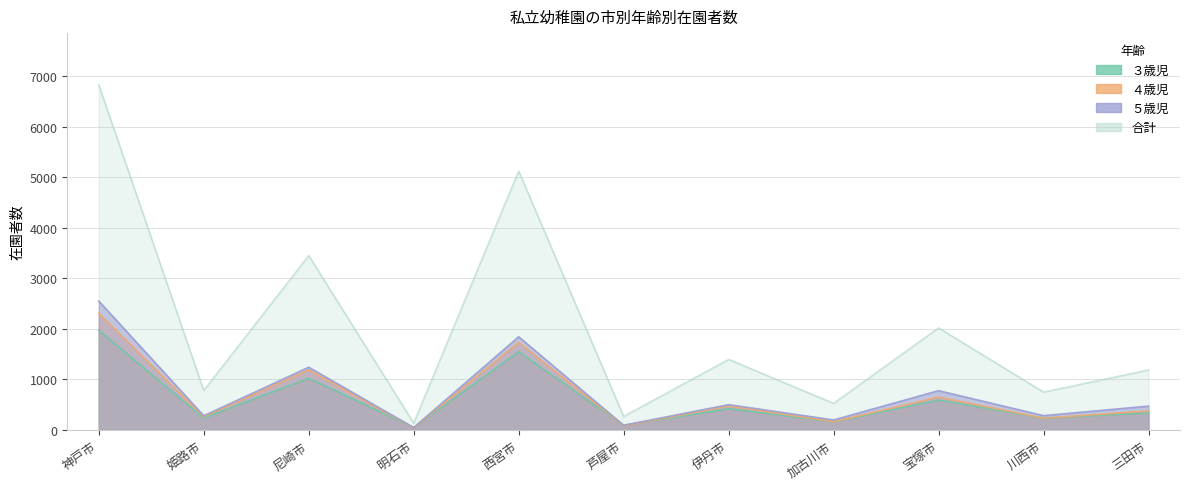

How many lines are shown in the chart?

4